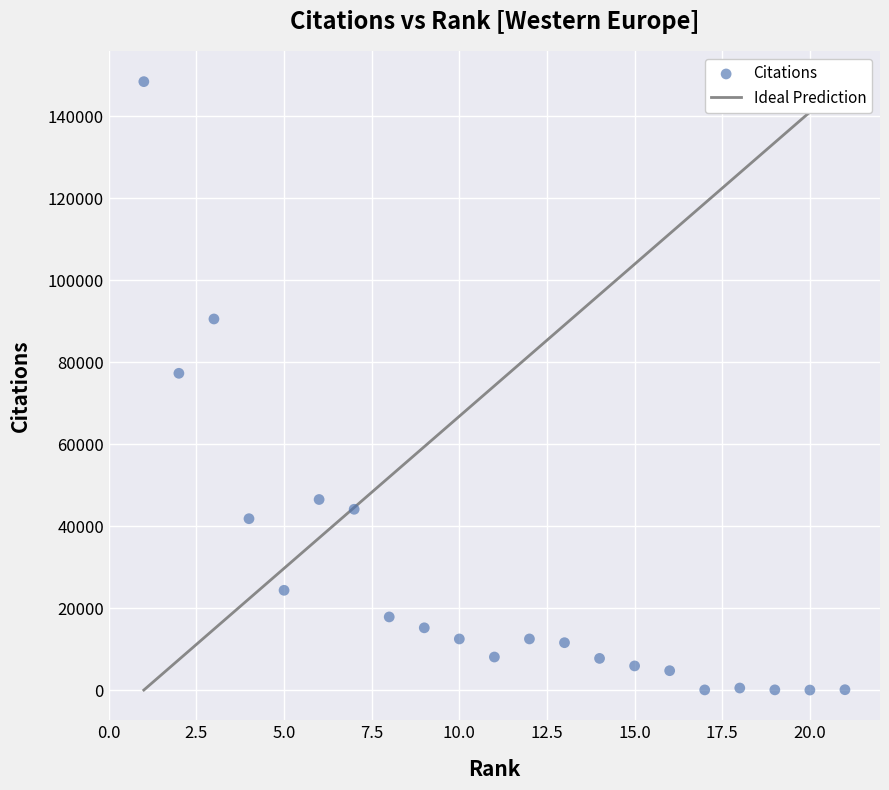

What Y value in the scatter plot is closest to 74257?

77317